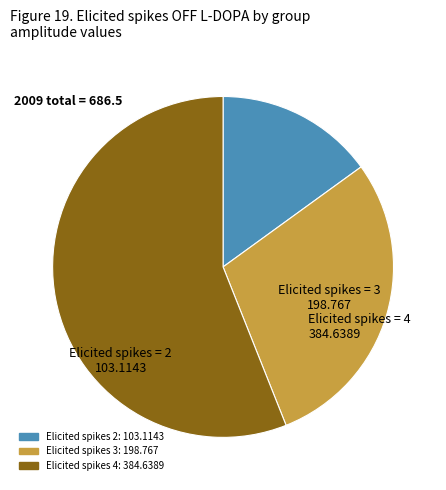

Is there any slice that represents more than half of the pie?

Yes